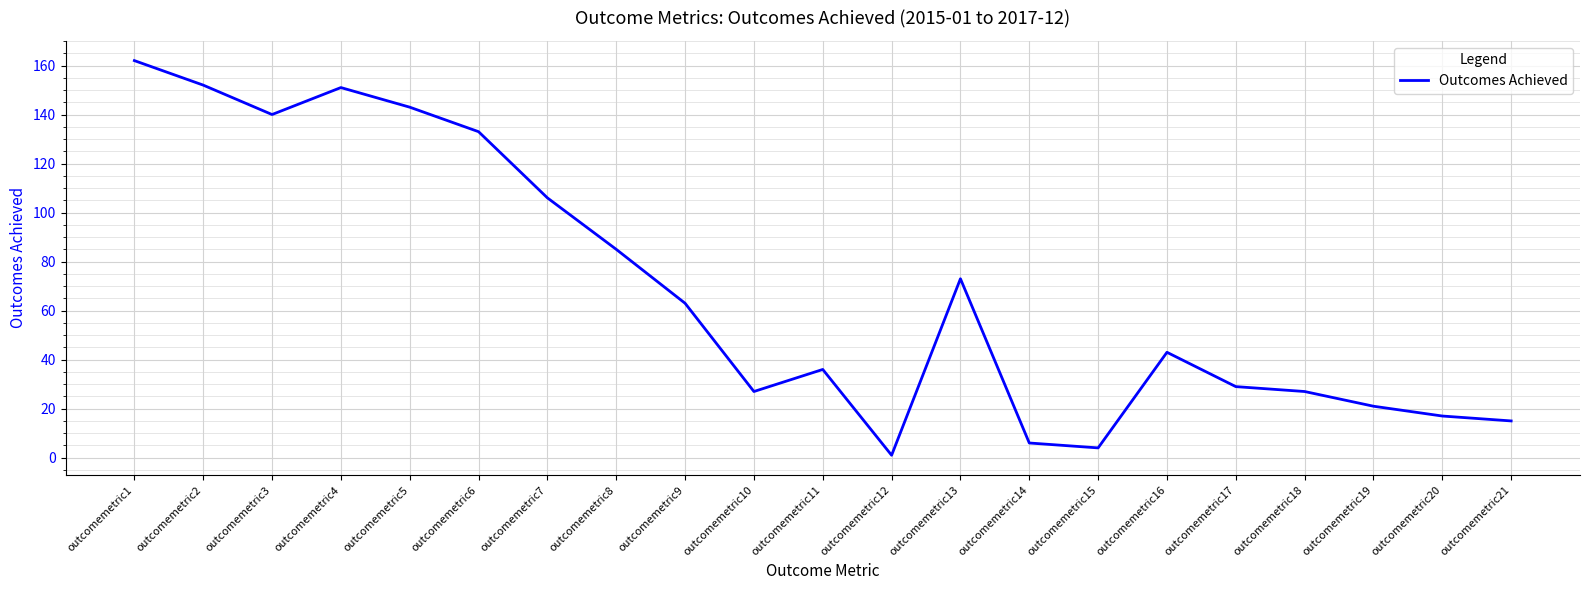

At which category does the data reach its first local valley?

outcomemetric3